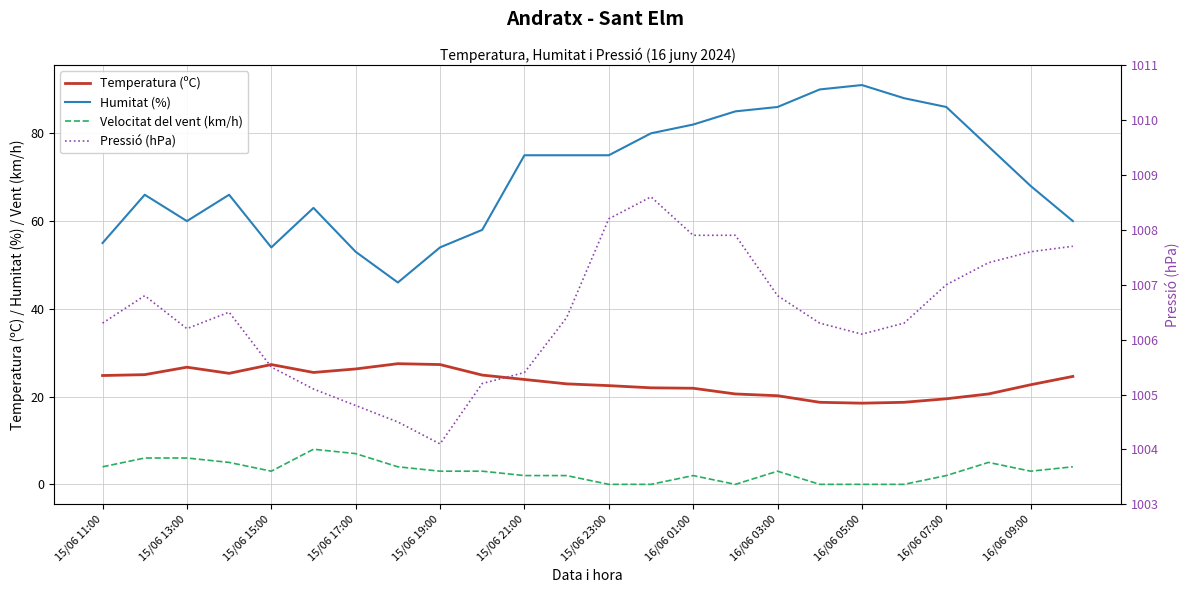

Which series changed the most between 14 and 17?

Humitat (%)